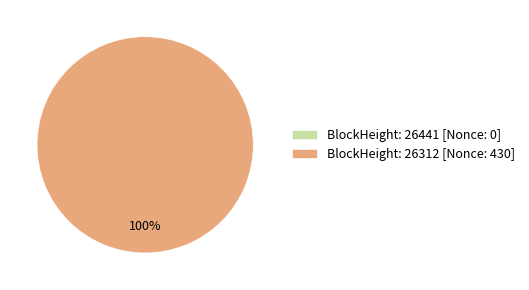

To the nearest percent, what is the combined percentage of 26312 and 26441?

100%